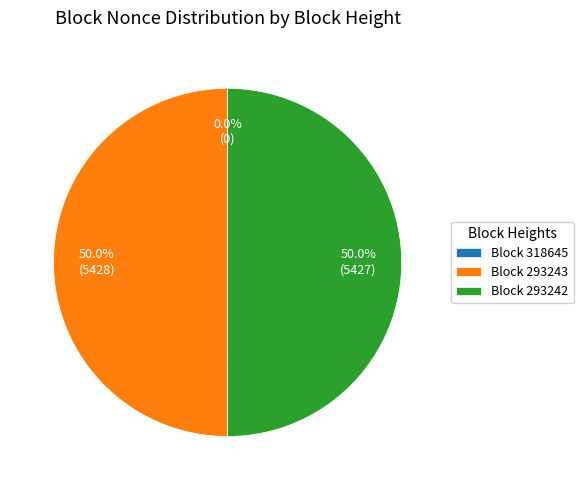

Is it true that 318645 is 0% of the pie?

True